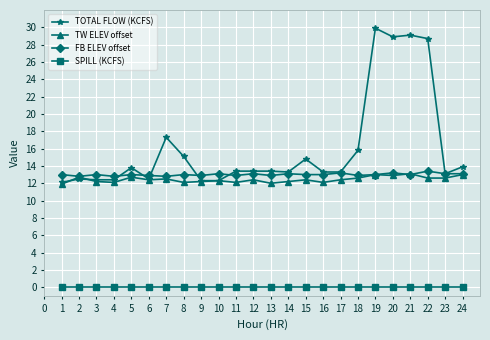

Is the value of SPILL (KCFS) at 8 greater than the value of TW ELEV offset at 13?

No